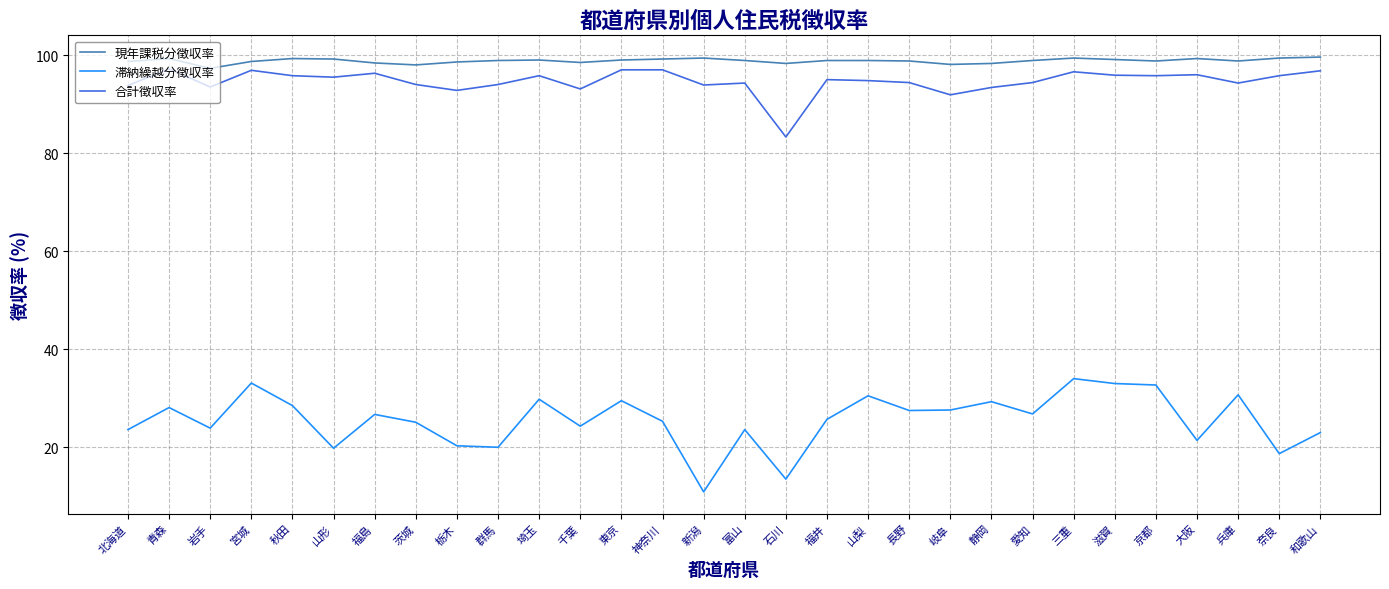

Is the value of 合計徴収率 at 愛知 greater than the value of 滞納繰越分徴収率 at 山梨?

Yes